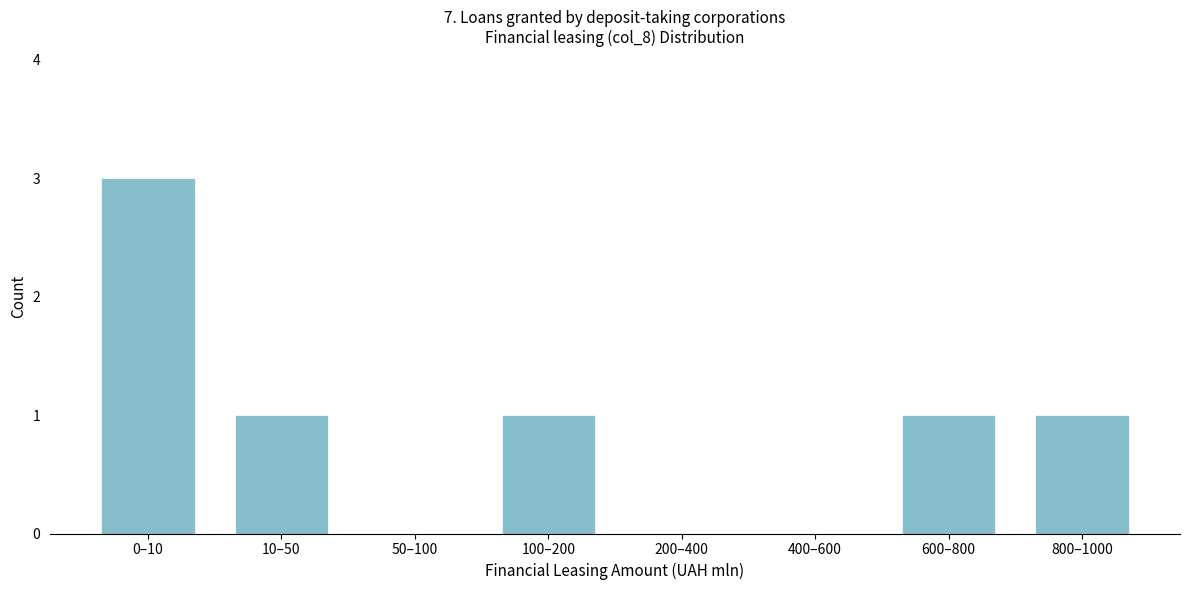

Reading left to right, what are all the values shown in this chart?

0–10=3	10–50=1	50–100=0	100–200=1	200–400=0	400–600=0	600–800=1	800–1000=1